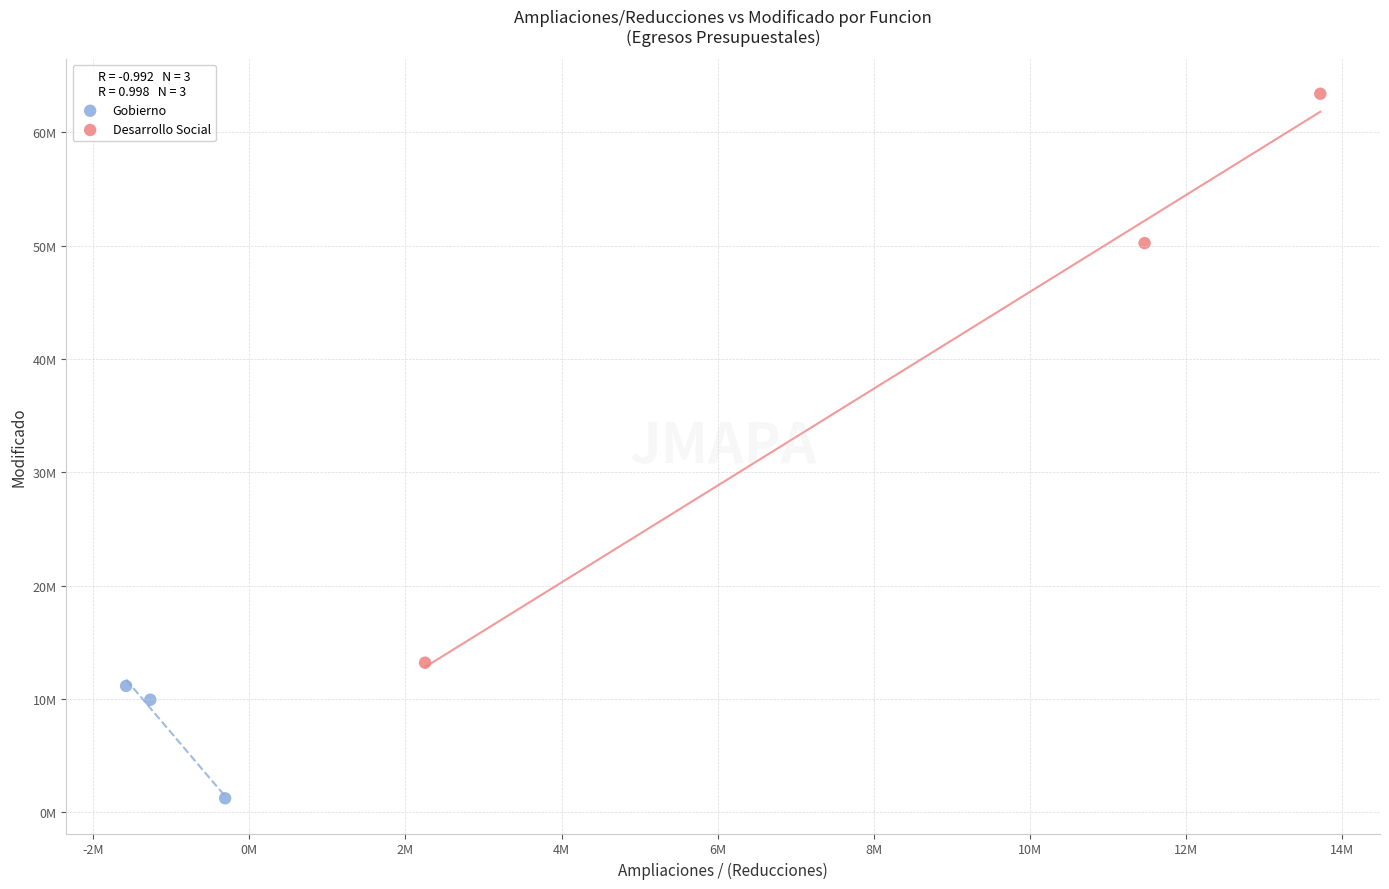

Which series has the largest Y range (max minus min)?

Desarrollo Social